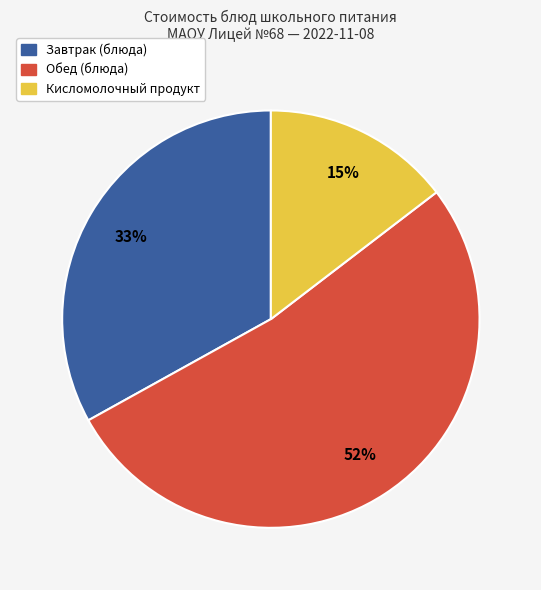

Does any single category account for the majority?

Yes